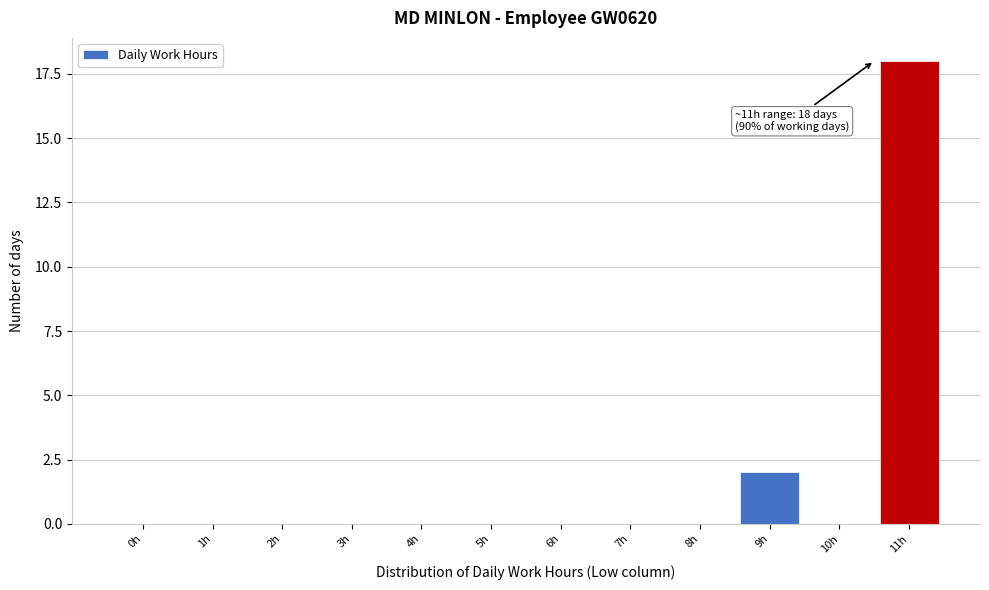

Reading right to left, list all the values displayed in this chart.

11h=18	10h=0	9h=2	8h=0	7h=0	6h=0	5h=0	4h=0	3h=0	2h=0	1h=0	0h=0